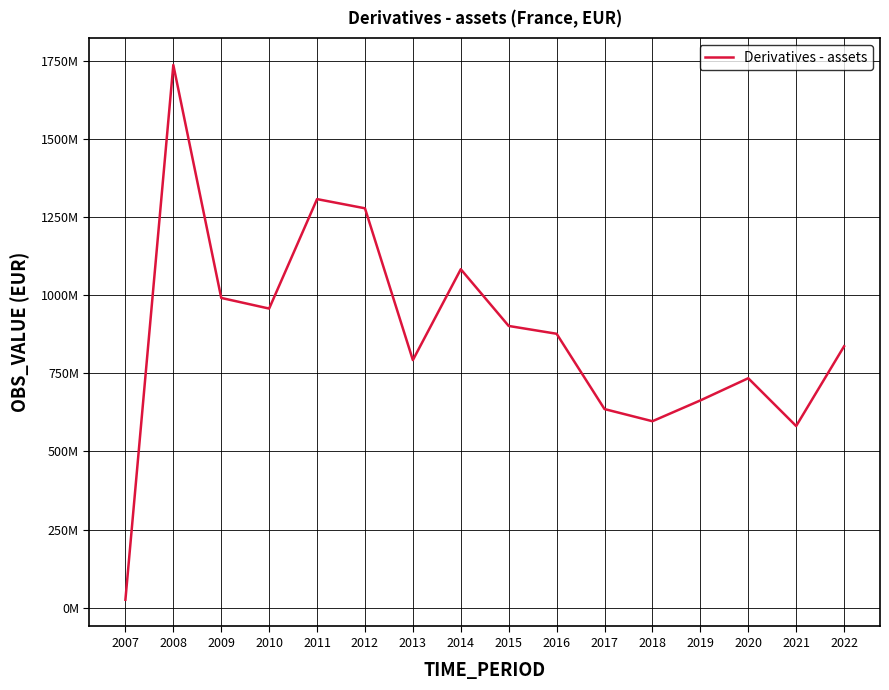

Rank the categories by value from highest to lowest.

2008, 2011, 2012, 2014, 2009, 2010, 2015, 2016, 2022, 2013, 2020, 2019, 2017, 2018, 2021, 2007